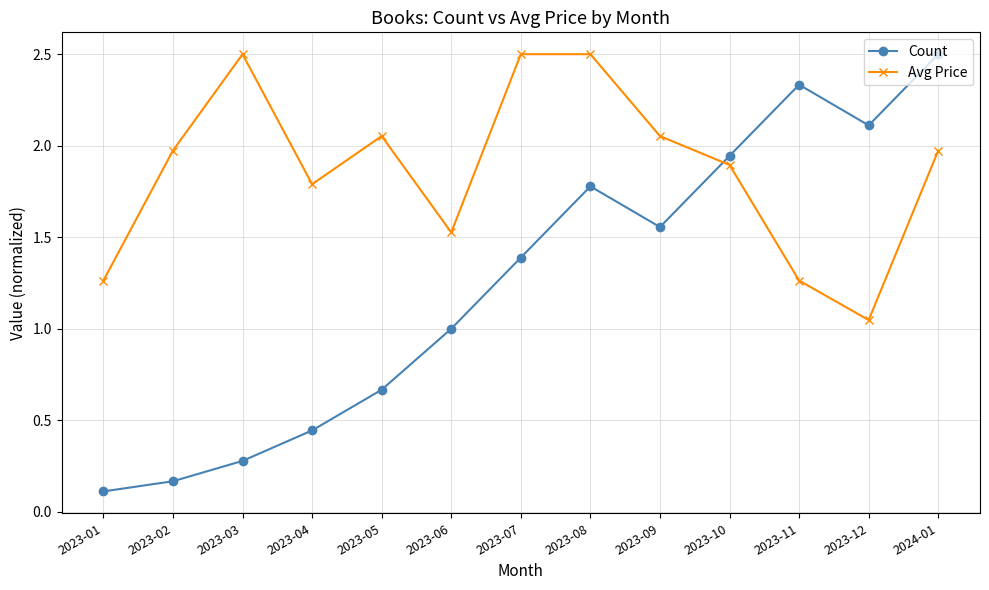

Which series has the largest range (max minus min)?

Count